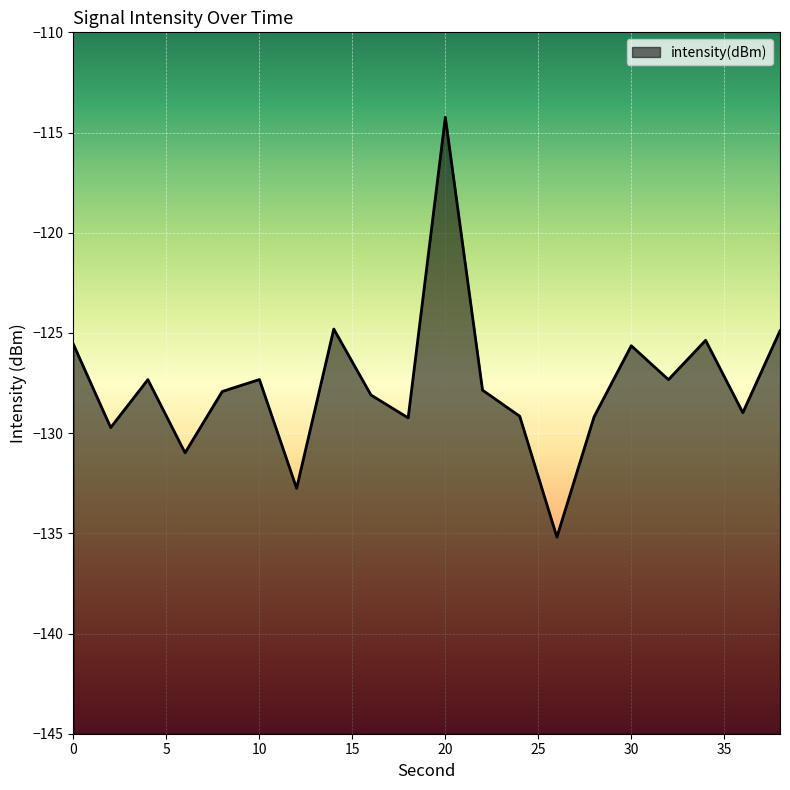

How many points are lower than both their immediate neighbors (excluding endpoints)?

7